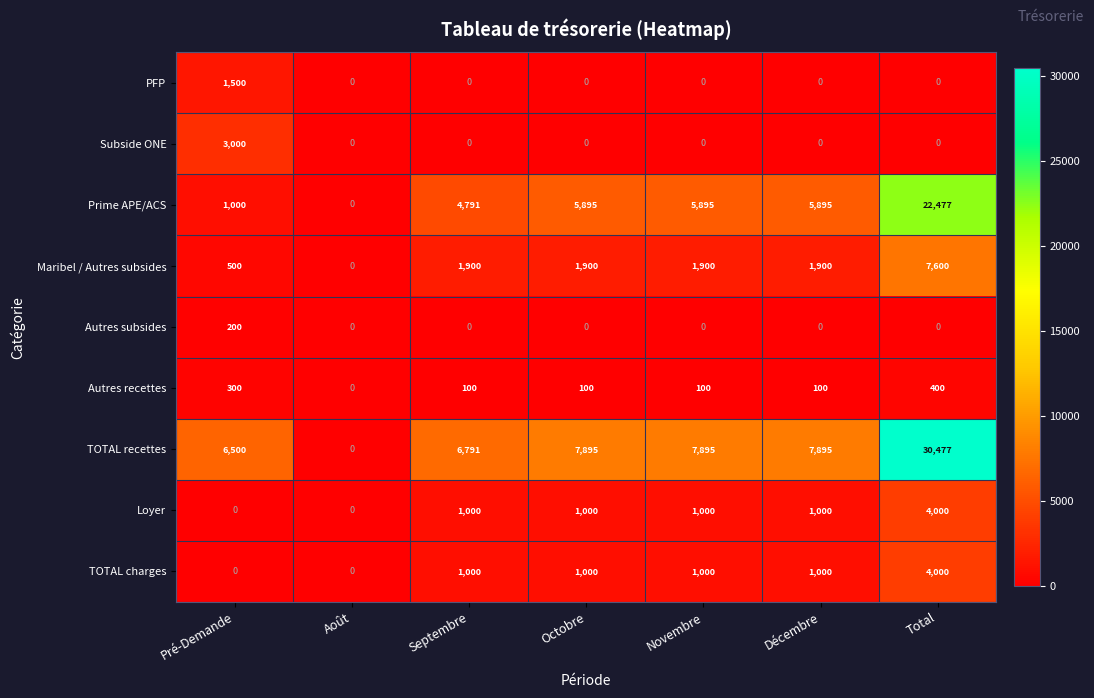

Which category has the highest value in the Autres recettes series?

Total